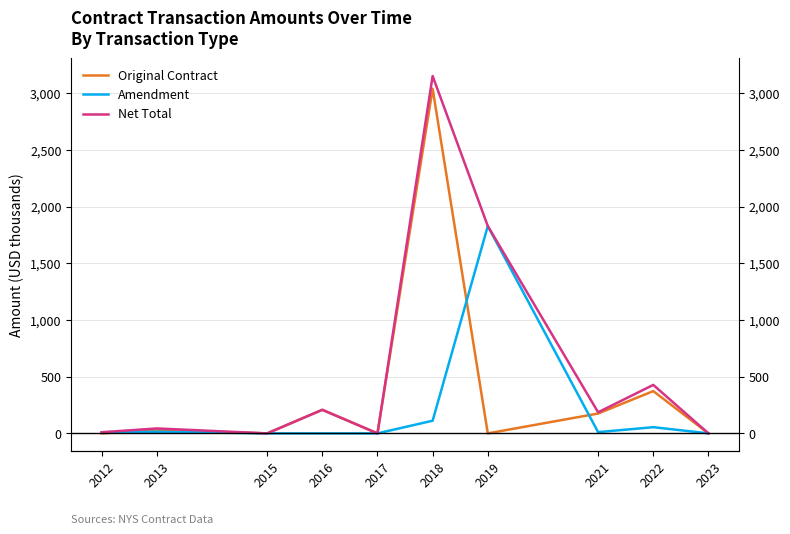

At which category does Net Total reach its first local peak?

2013